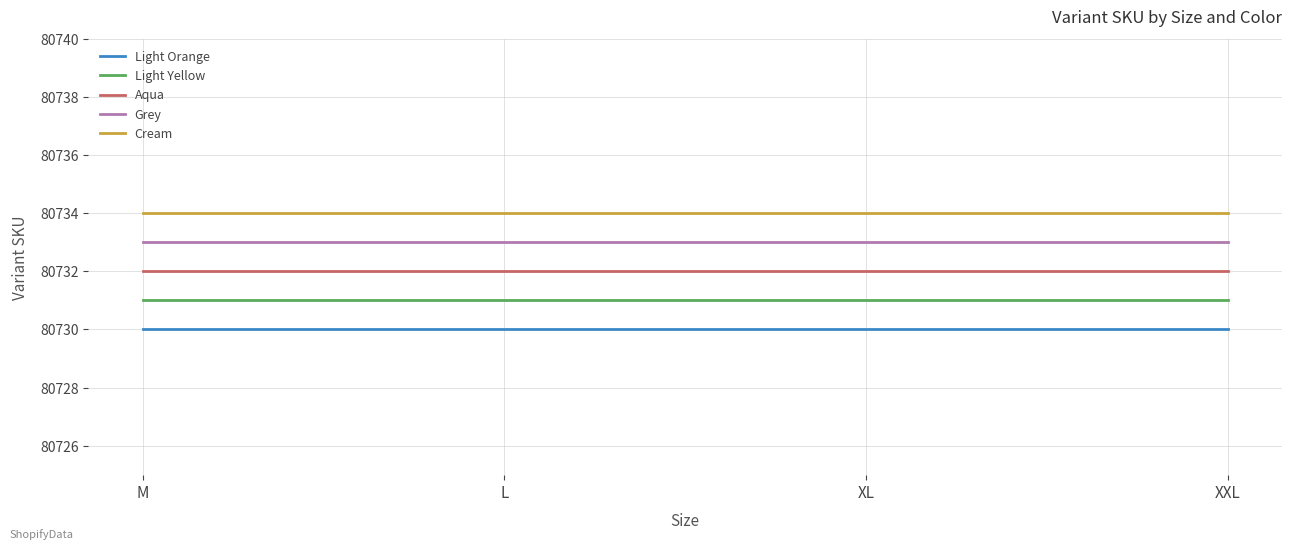

Reading left to right, transcribe all the data shown in this chart.

Light Orange: 80730	80730	80730	80730
Light Yellow: 80731	80731	80731	80731
Aqua: 80732	80732	80732	80732
Grey: 80733	80733	80733	80733
Cream: 80734	80734	80734	80734